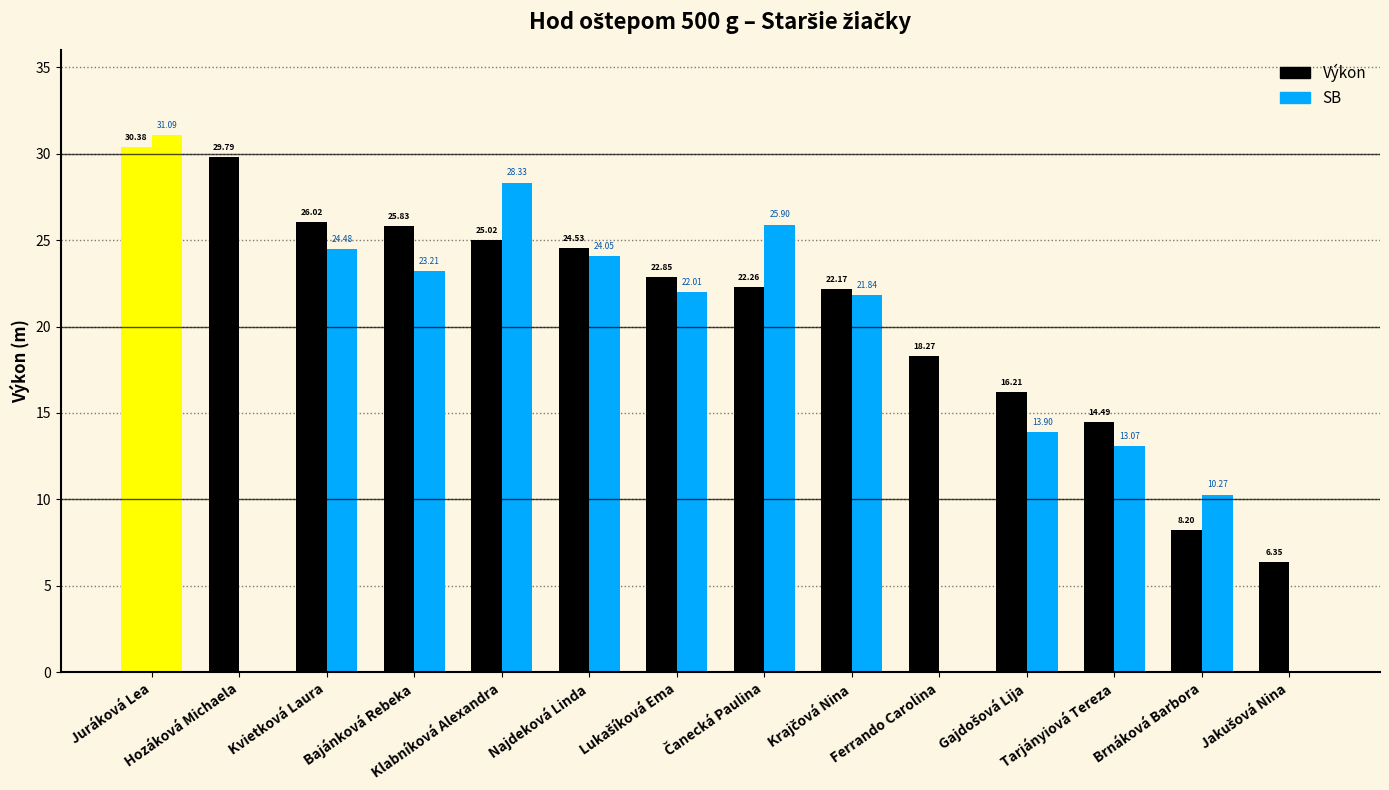

What is the value of the Výkon bar at the 1st from the left?

30.4